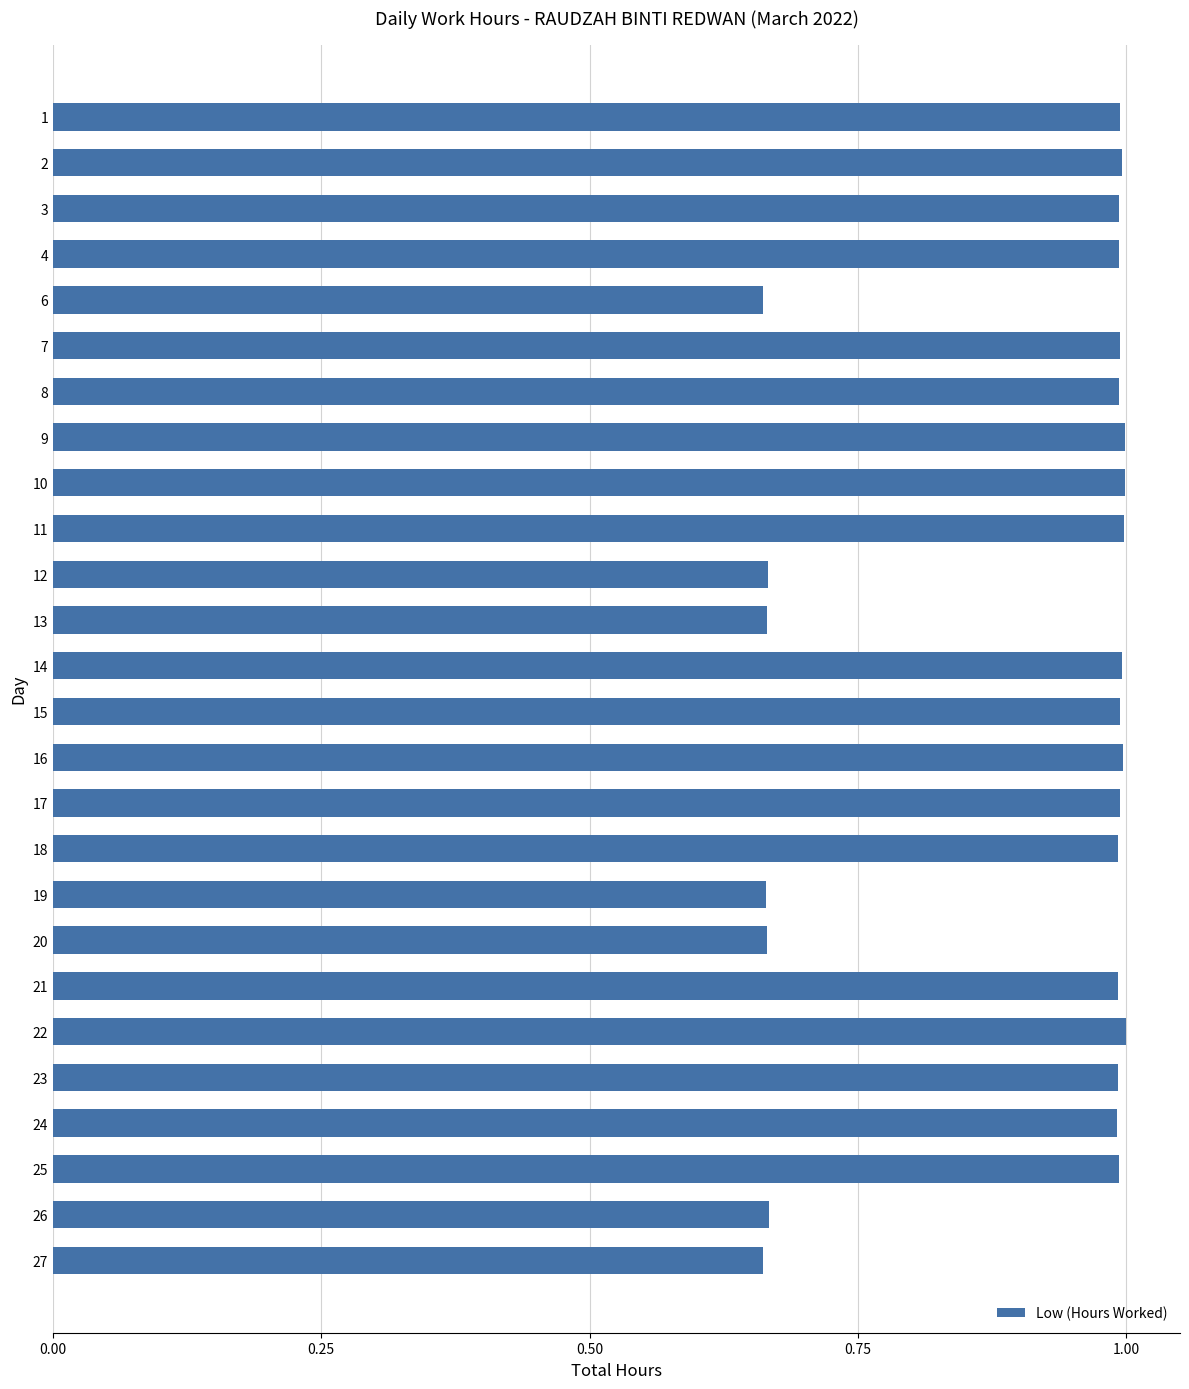

What is the difference between the second highest and second lowest values?

0.3